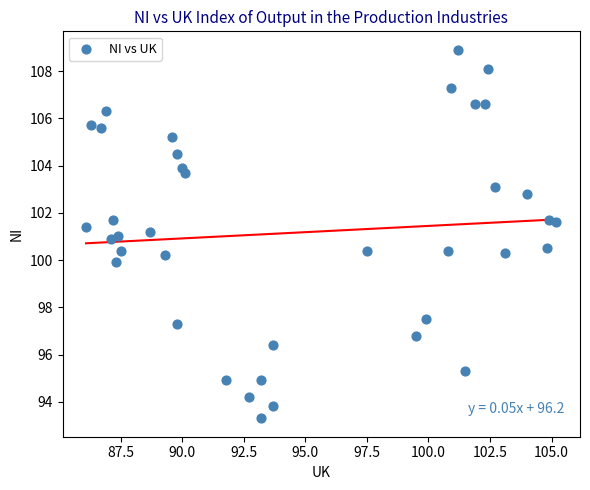

What is the range of X values (max minus min)?

19.1